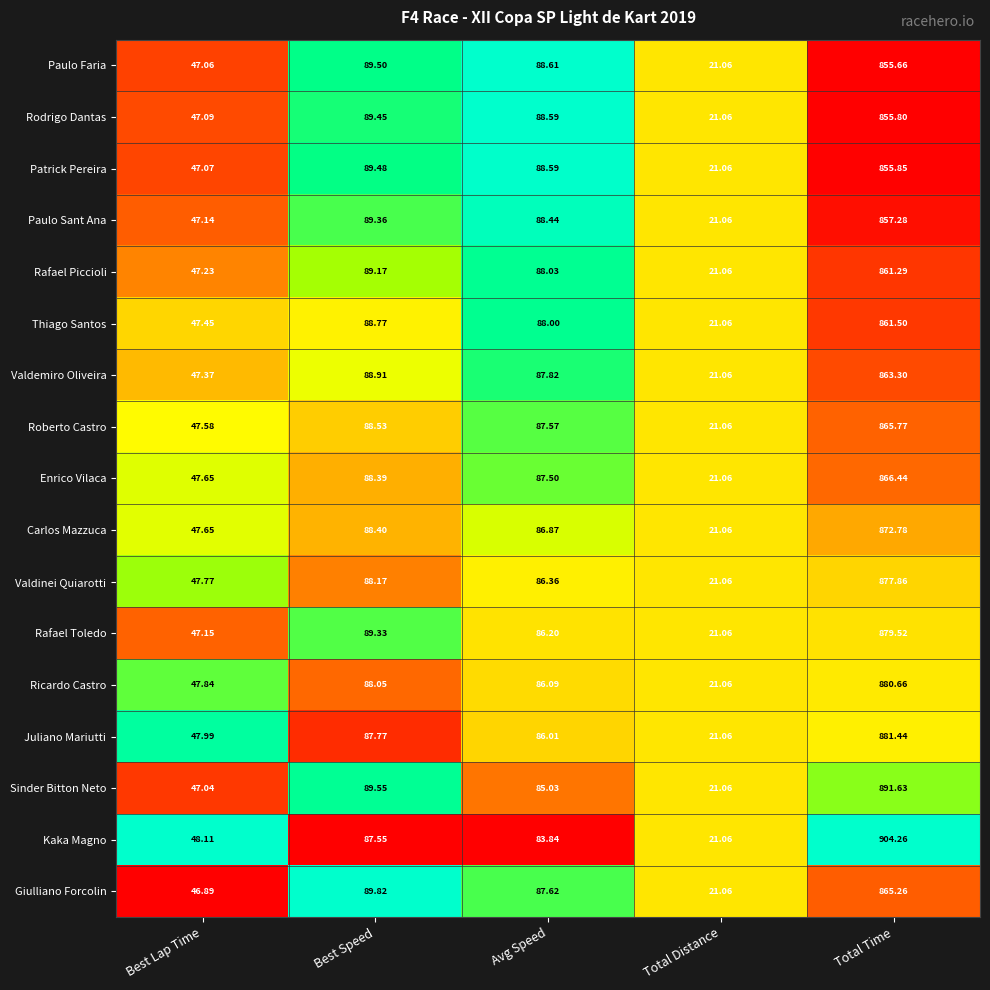

Which series has the largest total across all categories?

Kaka Magno